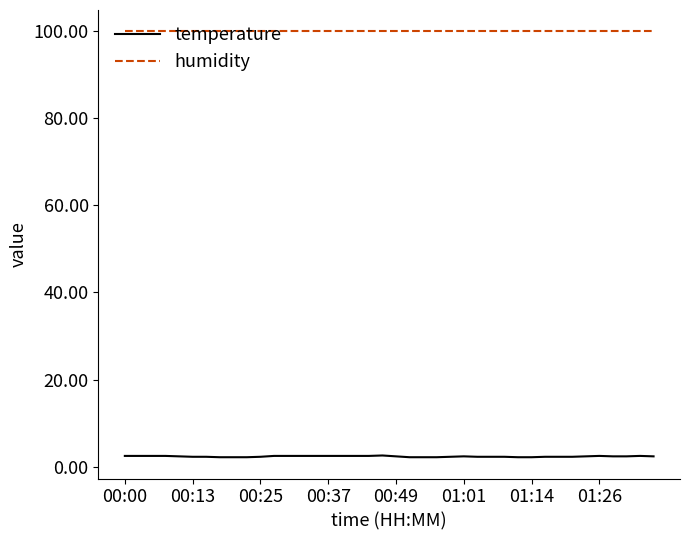

Which series has the largest range (max minus min)?

temperature